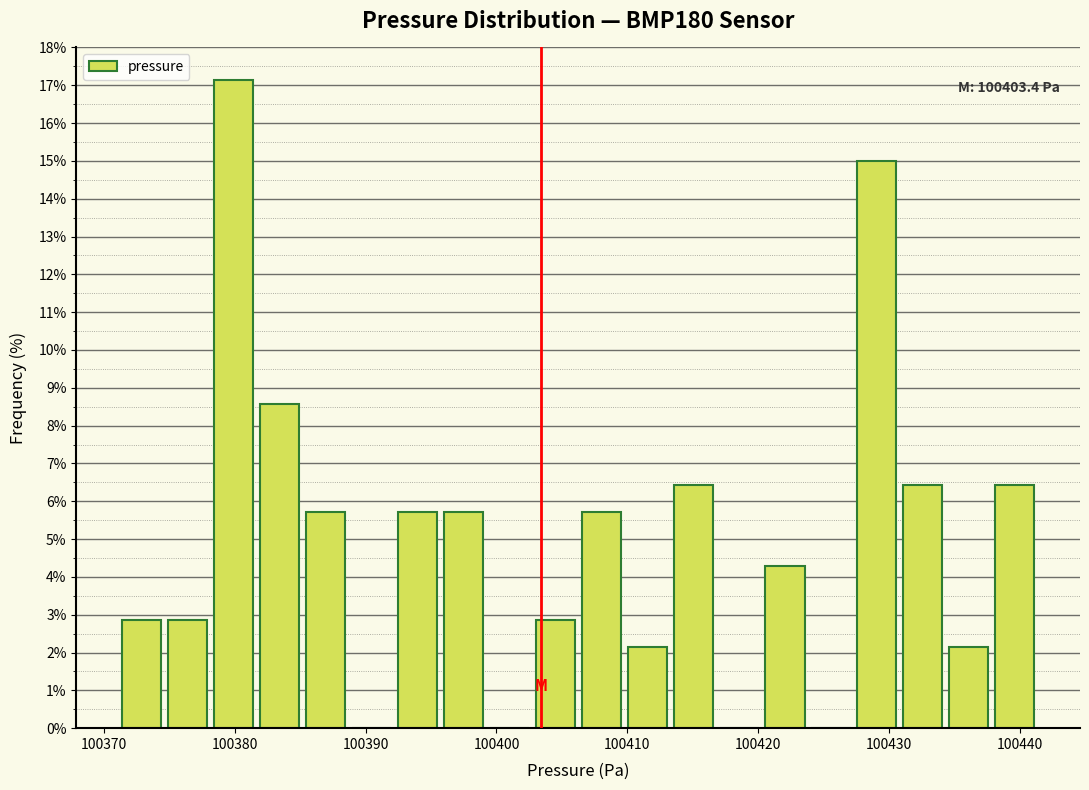

Around what value on the x-axis is the tallest bar? Give the approximate position of its centre, as read against the axis.

100380